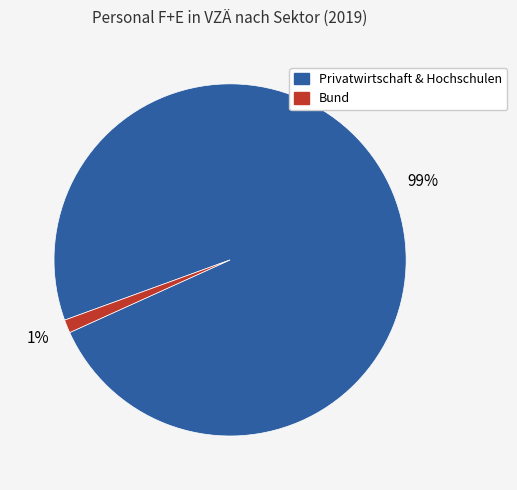

To the nearest percent, what is the average slice percentage?

50%